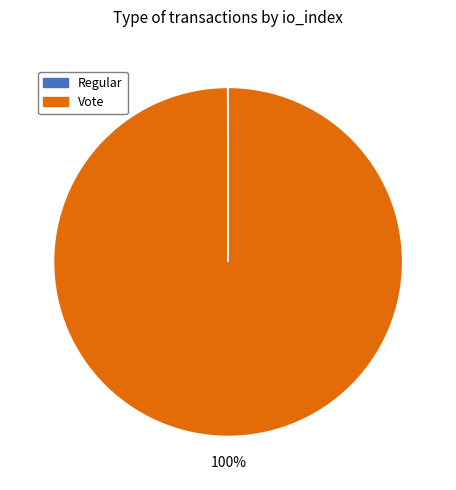

To the nearest percent, what is the average slice percentage?

50%